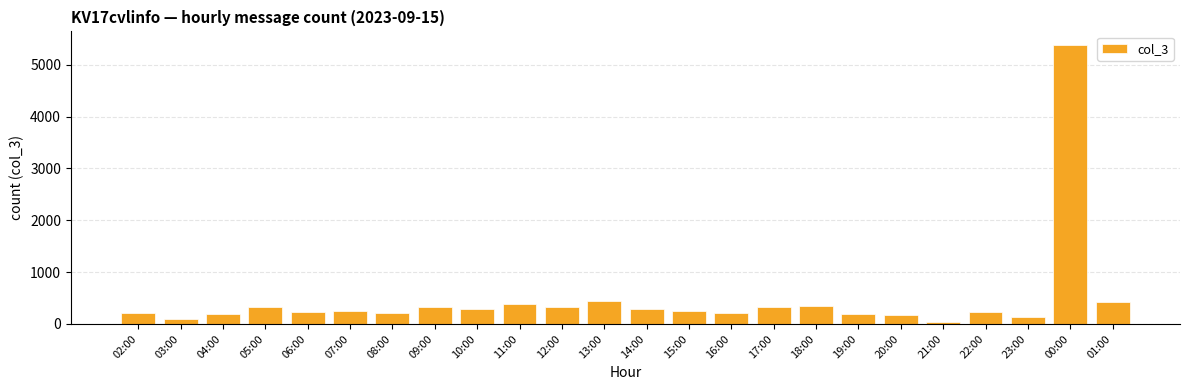

What is the change in value from 09:00 to 19:00?

-134